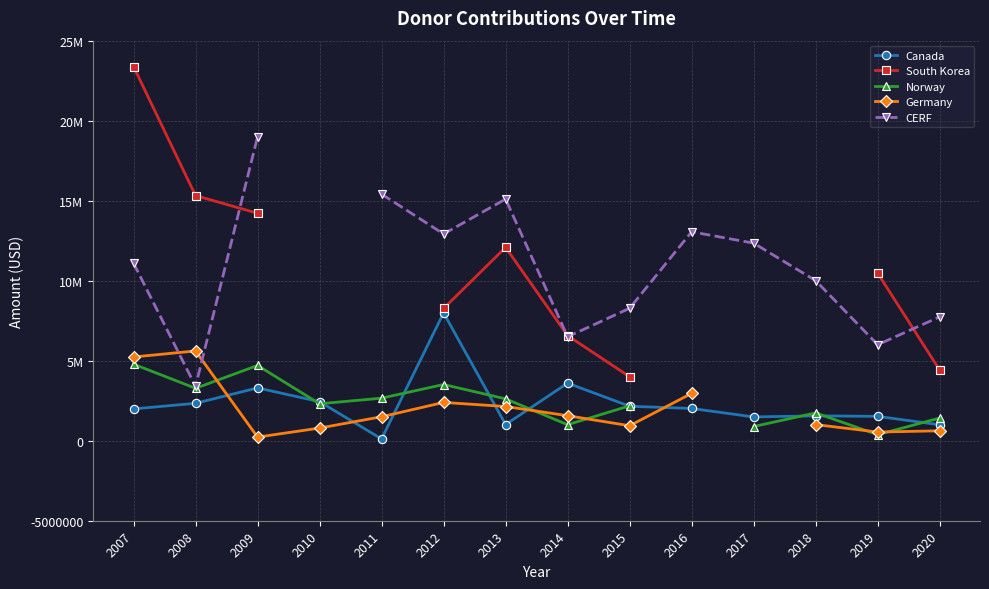

Which category has the highest value in the Norway series?

2007